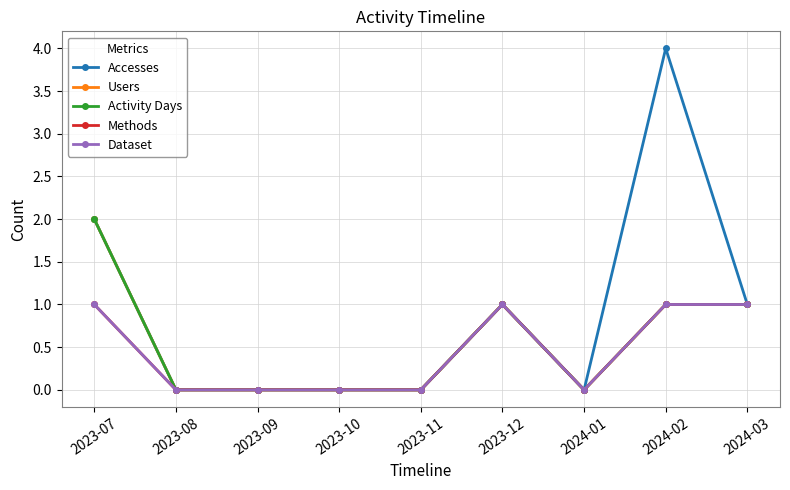

List the labels in order of Users value, smallest first.

2023-08, 2023-09, 2023-10, 2023-11, 2024-01, 2023-12, 2024-02, 2024-03, 2023-07